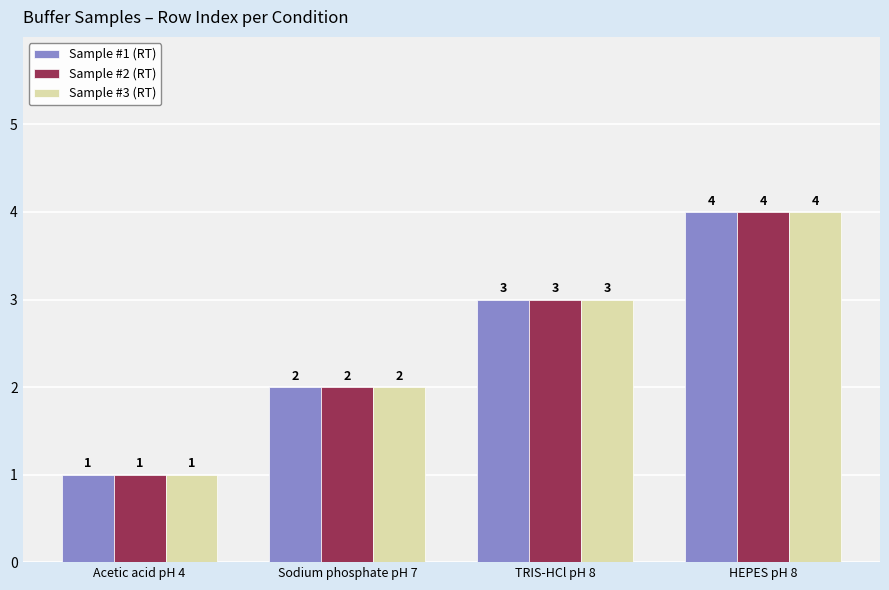

What is the maximum value for Sample #3 (RT)?

4